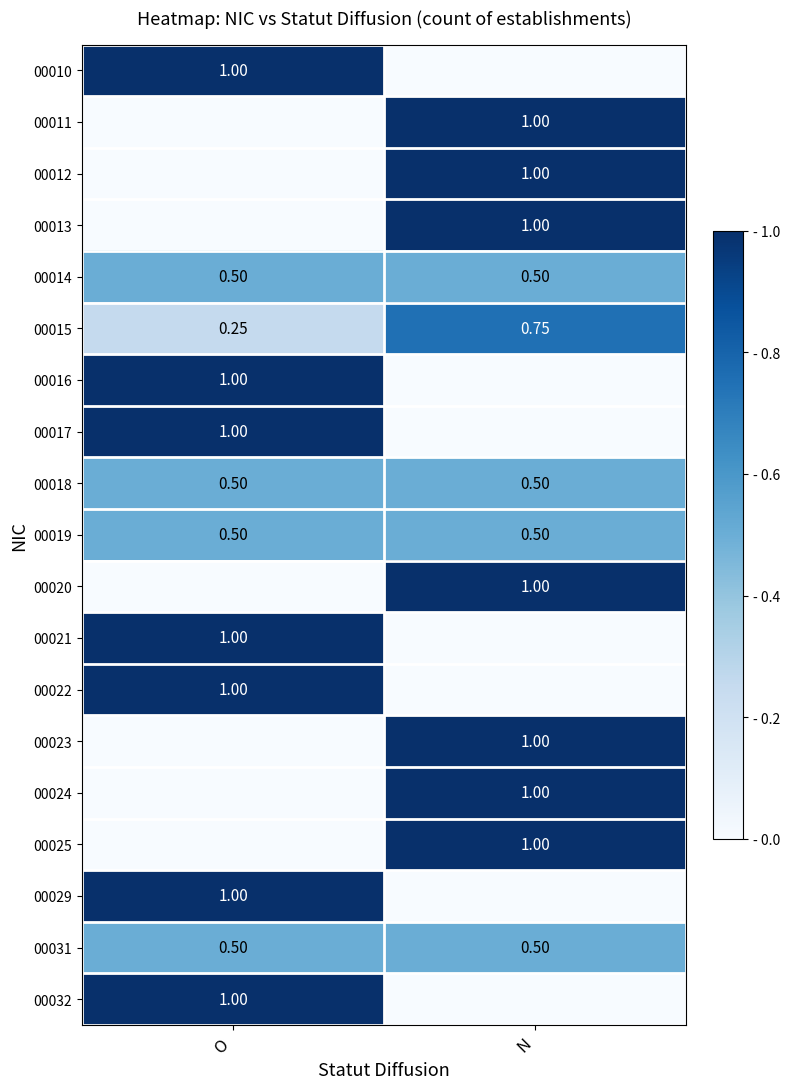

Rank the categories by 00015 value from lowest to highest.

O, N